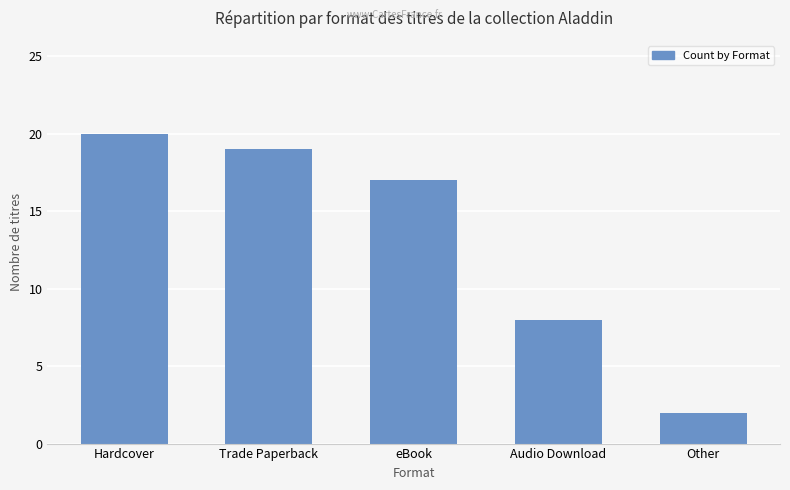

What is the sum of all values?

66